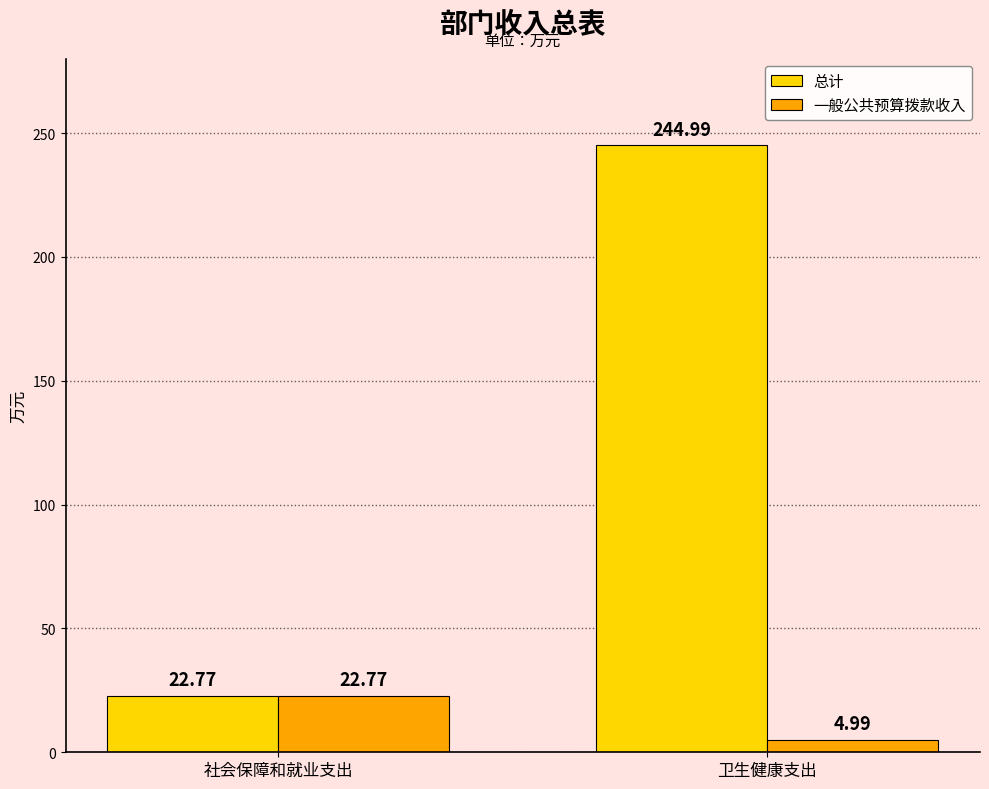

What is the difference between the 一般公共预算拨款收入 values at 卫生健康支出 and 社会保障和就业支出?

17.8